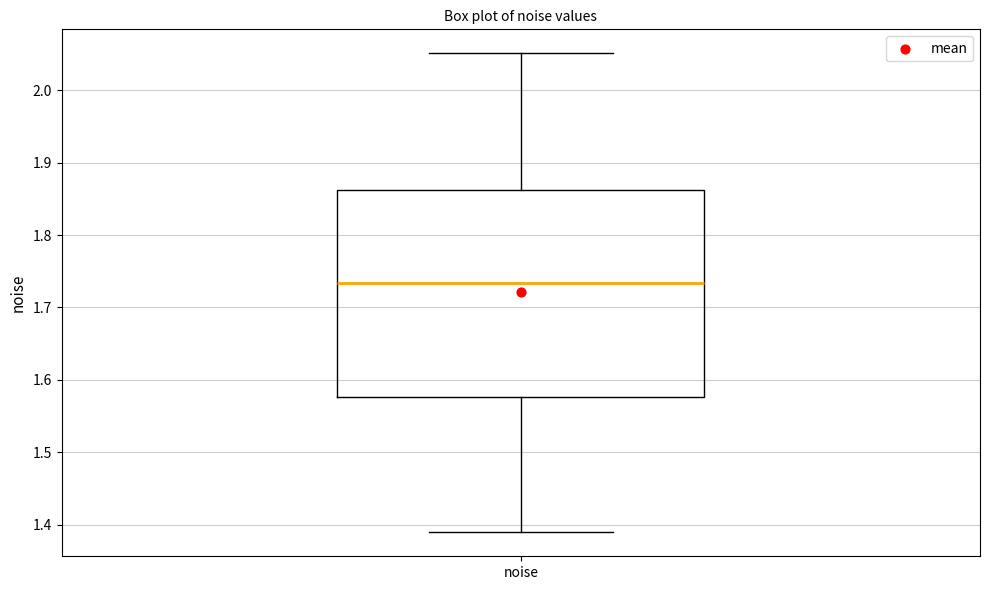

Where is the upper edge of the box for noise on the y-axis? The values are not printed on the chart, so give them approximately, as read against the axis.

1.86